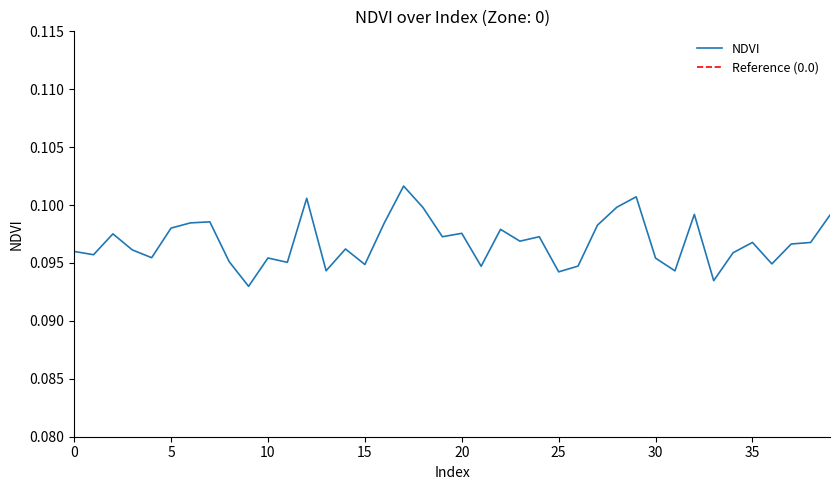

Is it true that the value at 15 is 0.1?

True